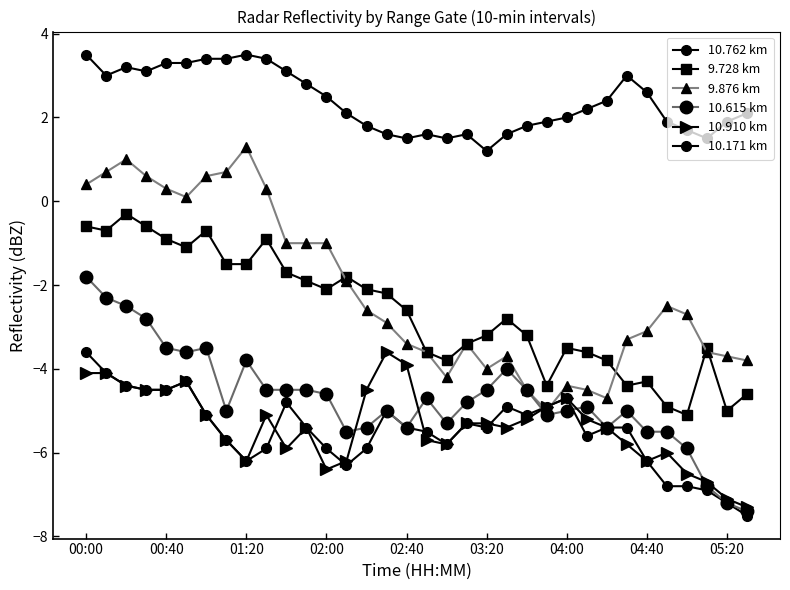

In 10.762 km, how many points are lower than both neighbors (excluding endpoints)?

6